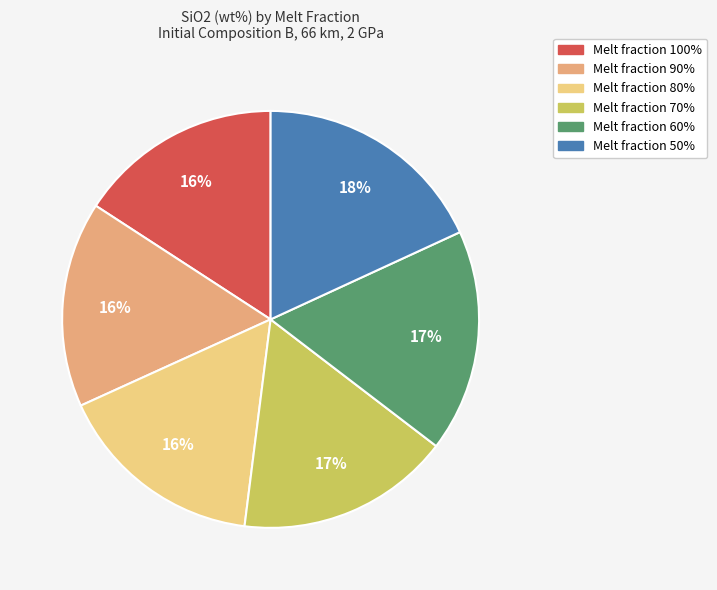

What percentage is the Melt fraction 70% slice, to the nearest percent?

17%